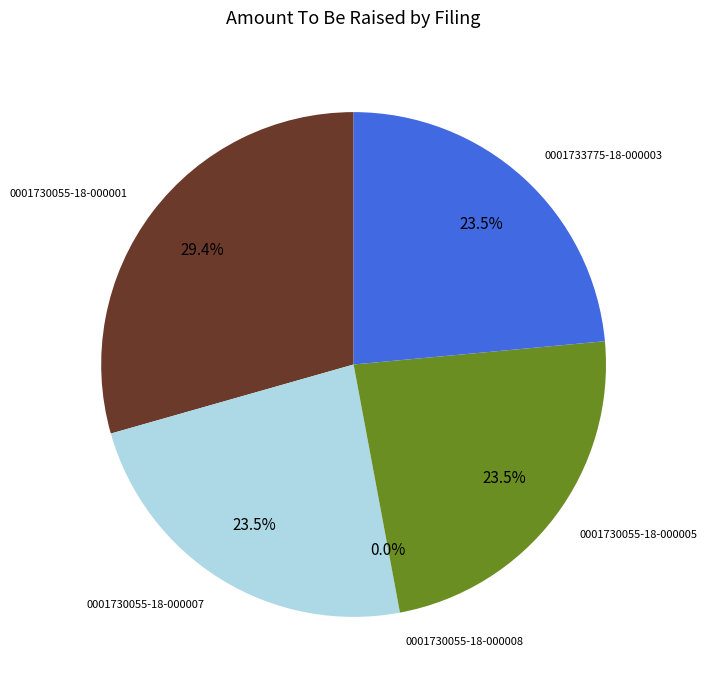

Which slice is the largest?

0001730055-18-000001